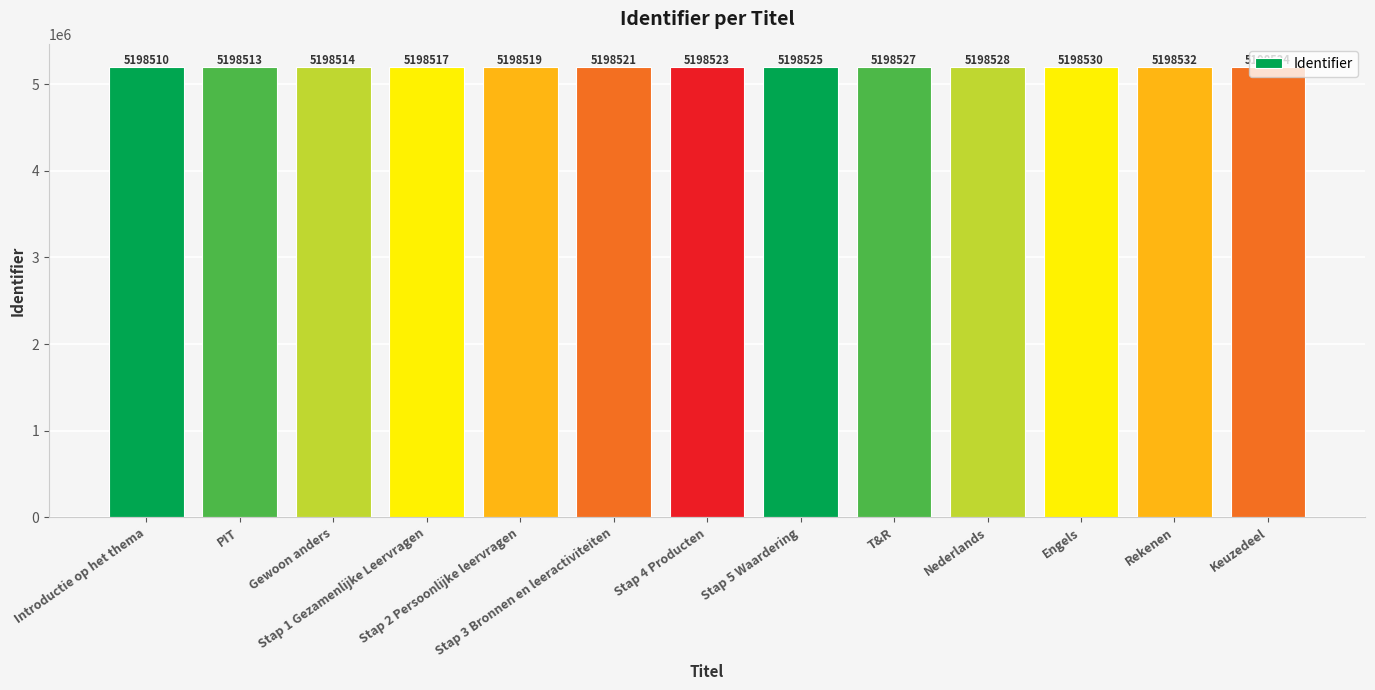

What is the difference between the maximum and minimum values?

24